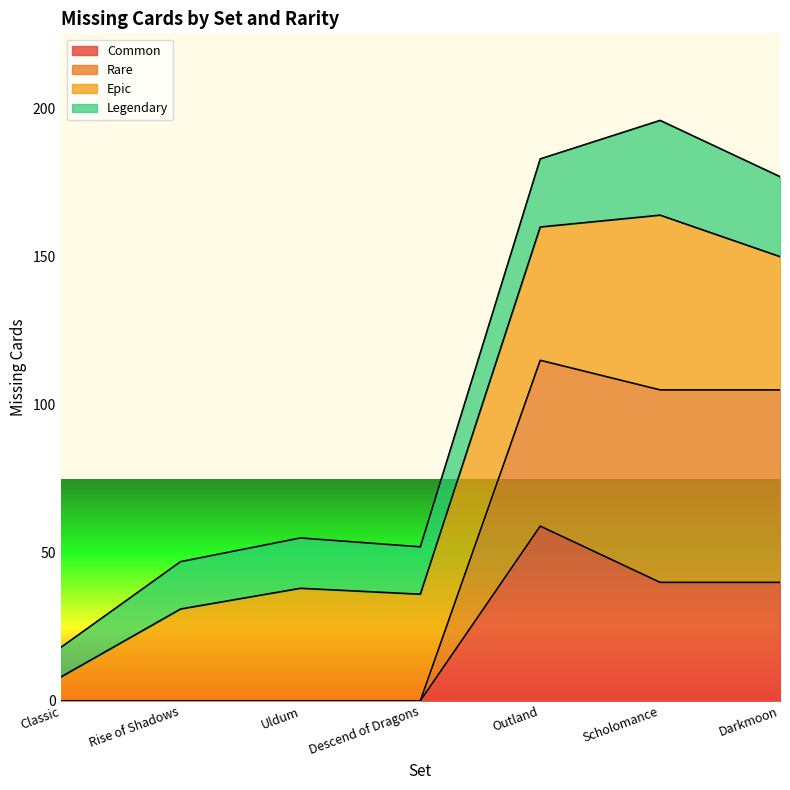

What is the label of the 7th point from the left?

Darkmoon